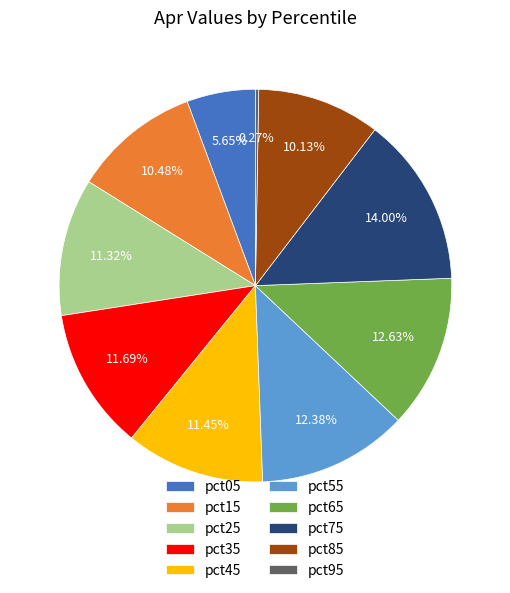

To the nearest percent, what portion does pct55 represent?

12%